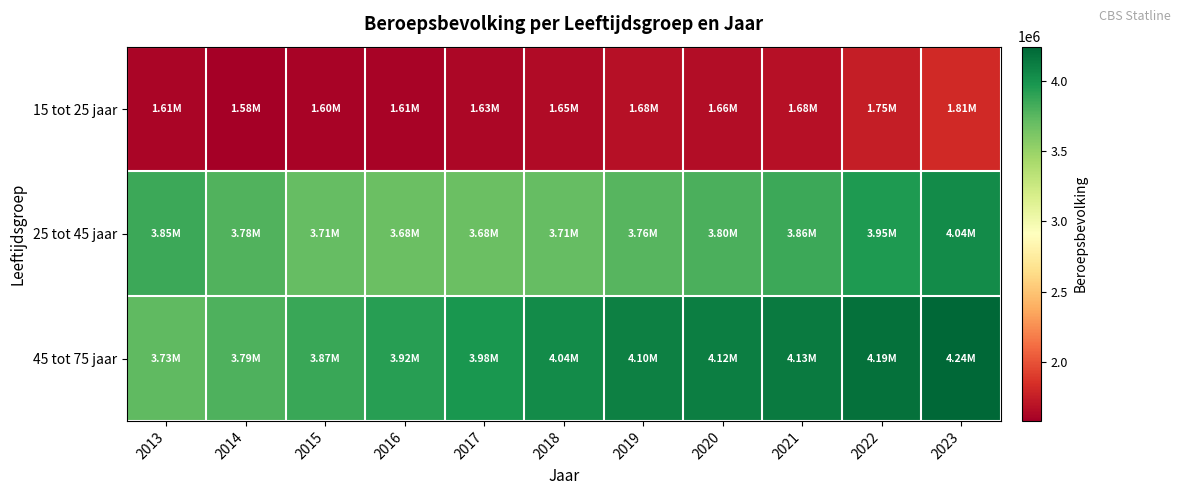

Reading right to left, transcribe all the data shown in this chart.

15 tot 25 jaar: 2023=1808000	2022=1755000	2021=1676000	2020=1662000	2019=1682000	2018=1649000	2017=1629000	2016=1610000	2015=1604000	2014=1579000	2013=1614000
25 tot 45 jaar: 2023=4044000	2022=3953000	2021=3857000	2020=3801000	2019=3758000	2018=3708000	2017=3684000	2016=3683000	2015=3711000	2014=3776000	2013=3848000
45 tot 75 jaar: 2023=4243000	2022=4190000	2021=4130000	2020=4118000	2019=4100000	2018=4042000	2017=3978000	2016=3923000	2015=3867000	2014=3790000	2013=3726000